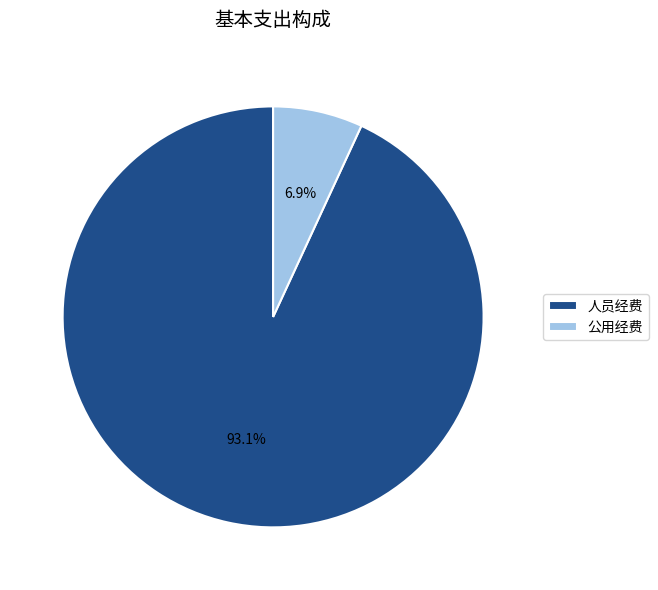

Count the number of slices in the pie.

2